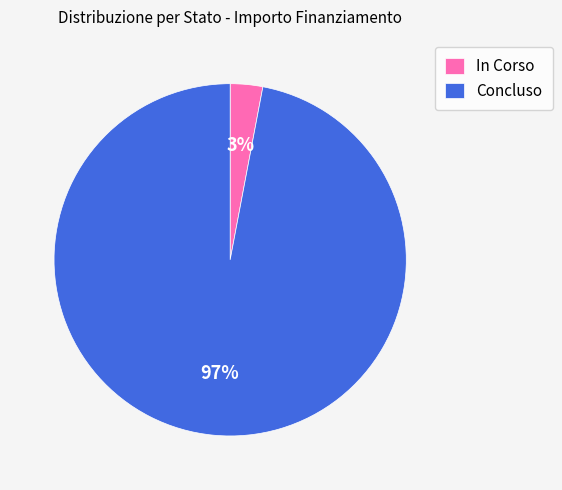

Rank the categories by value from highest to lowest.

Concluso, In Corso